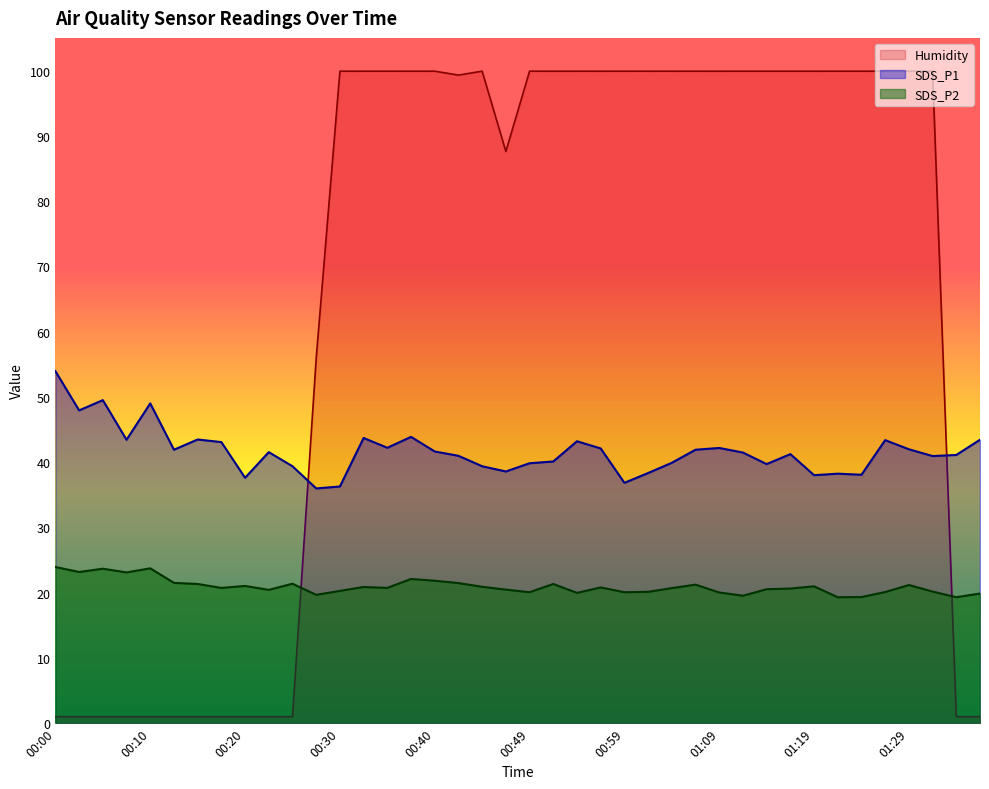

What is the average value of the Humidity series?

66.3